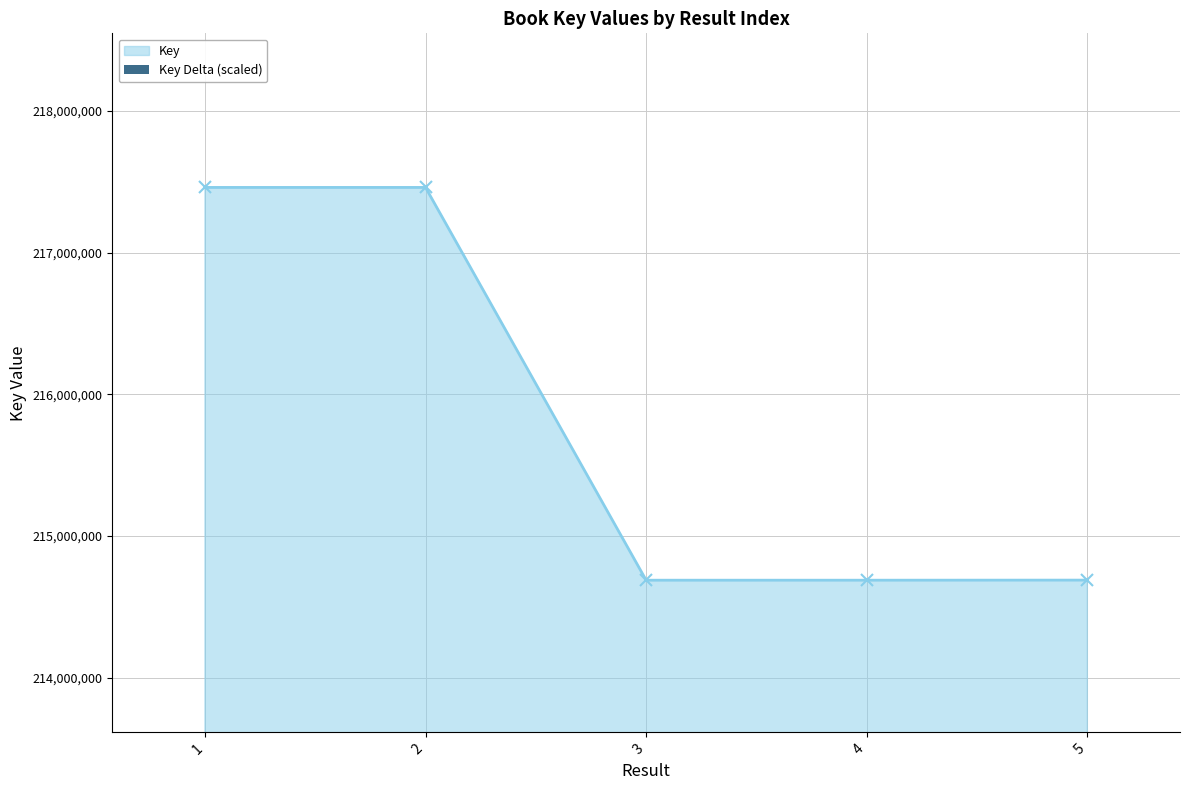

How many bars are there in total?

5